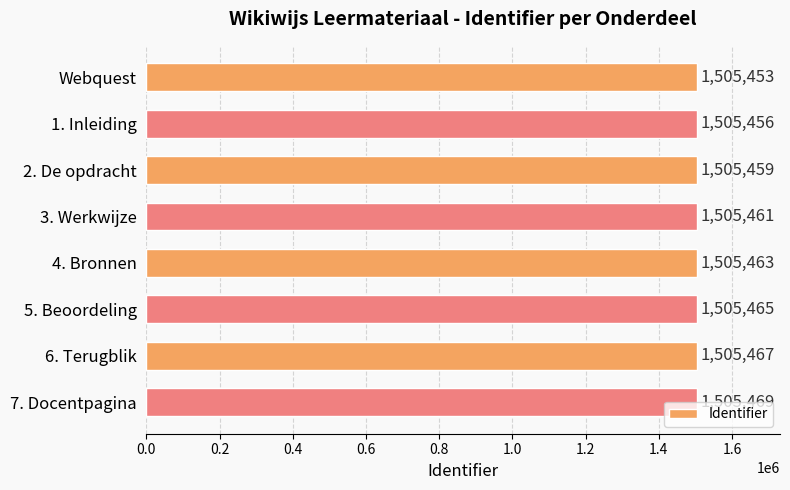

Is it true that the value at Webquest is 1505453?

True